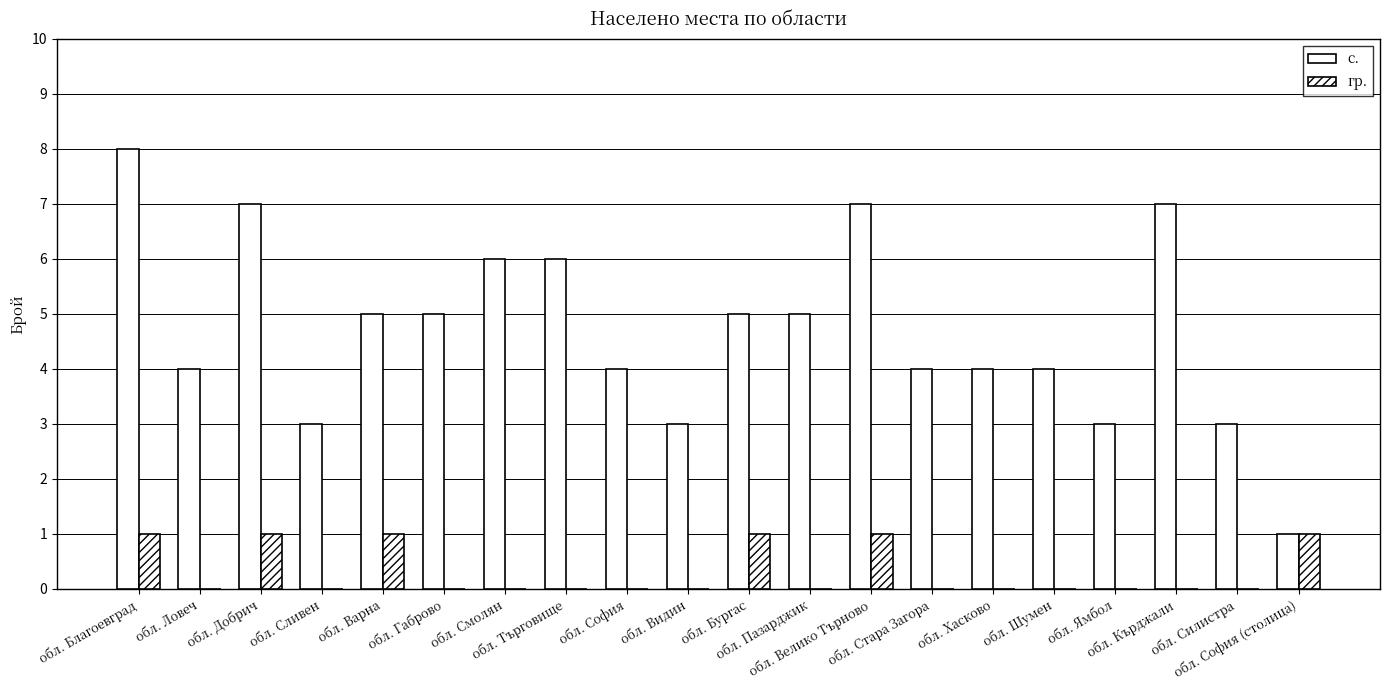

Rank the series by their average value, from highest to lowest.

с., гр.